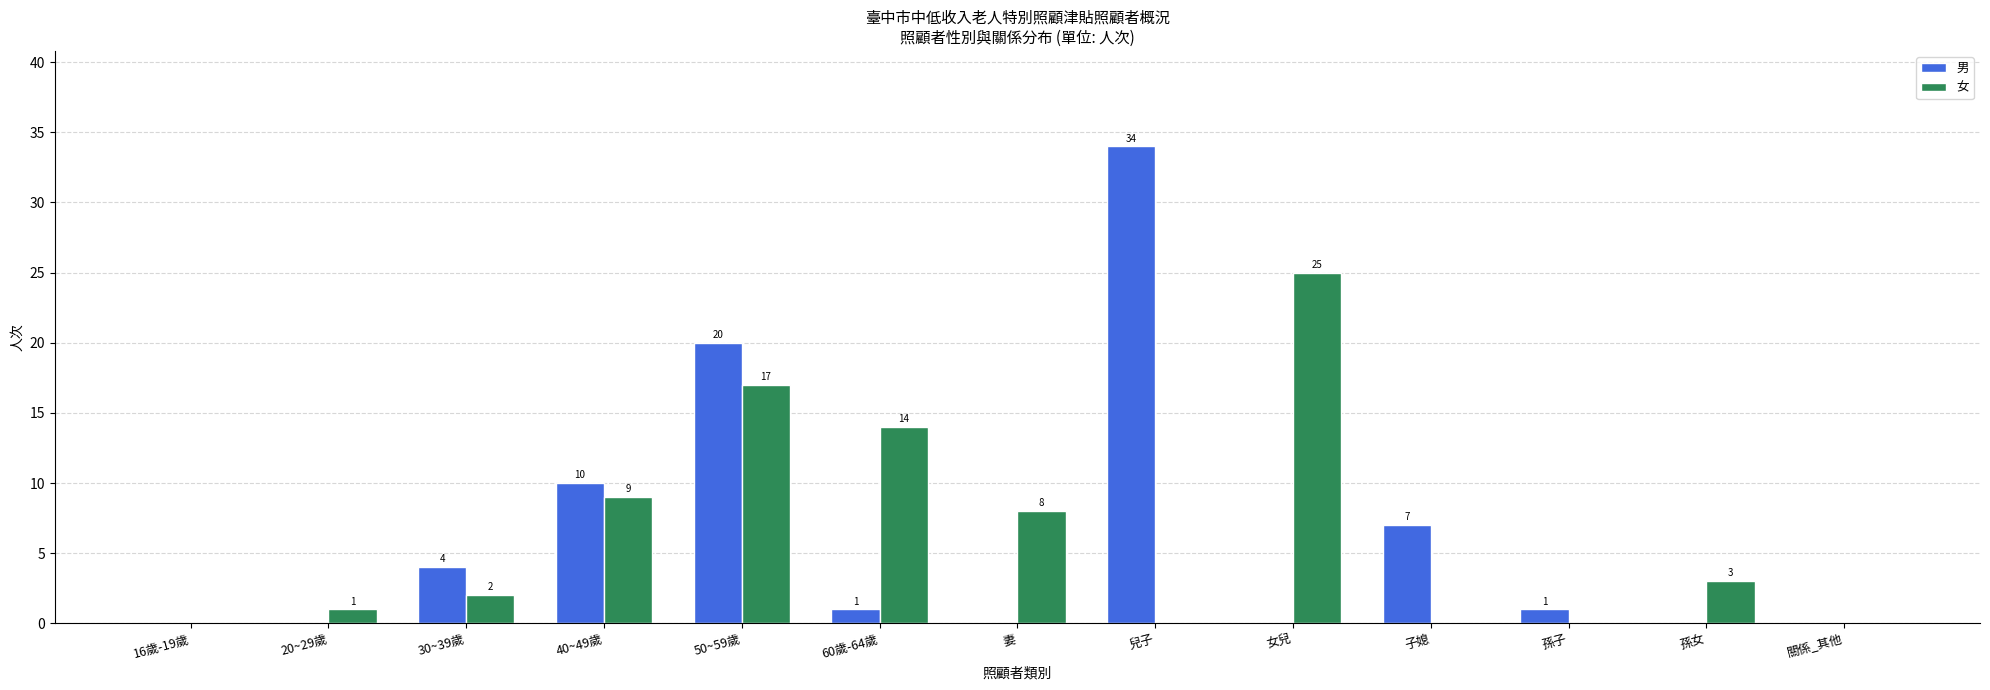

How many values in 男 are above zero?

7